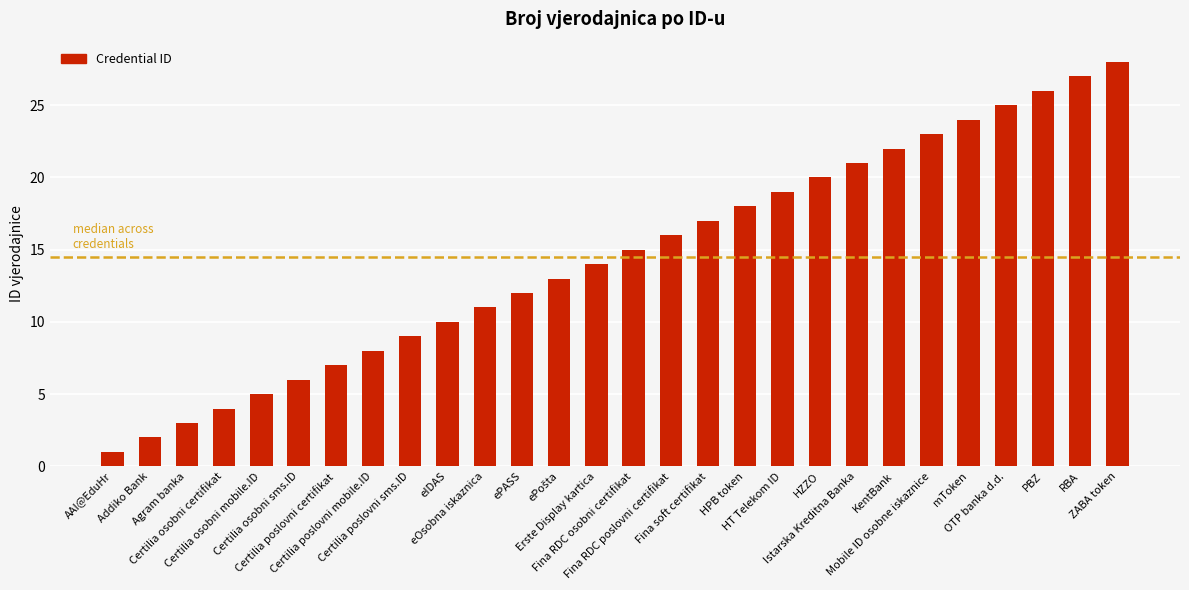

Between Istarska Kreditna Banka and ePASS, which is larger?

Istarska Kreditna Banka